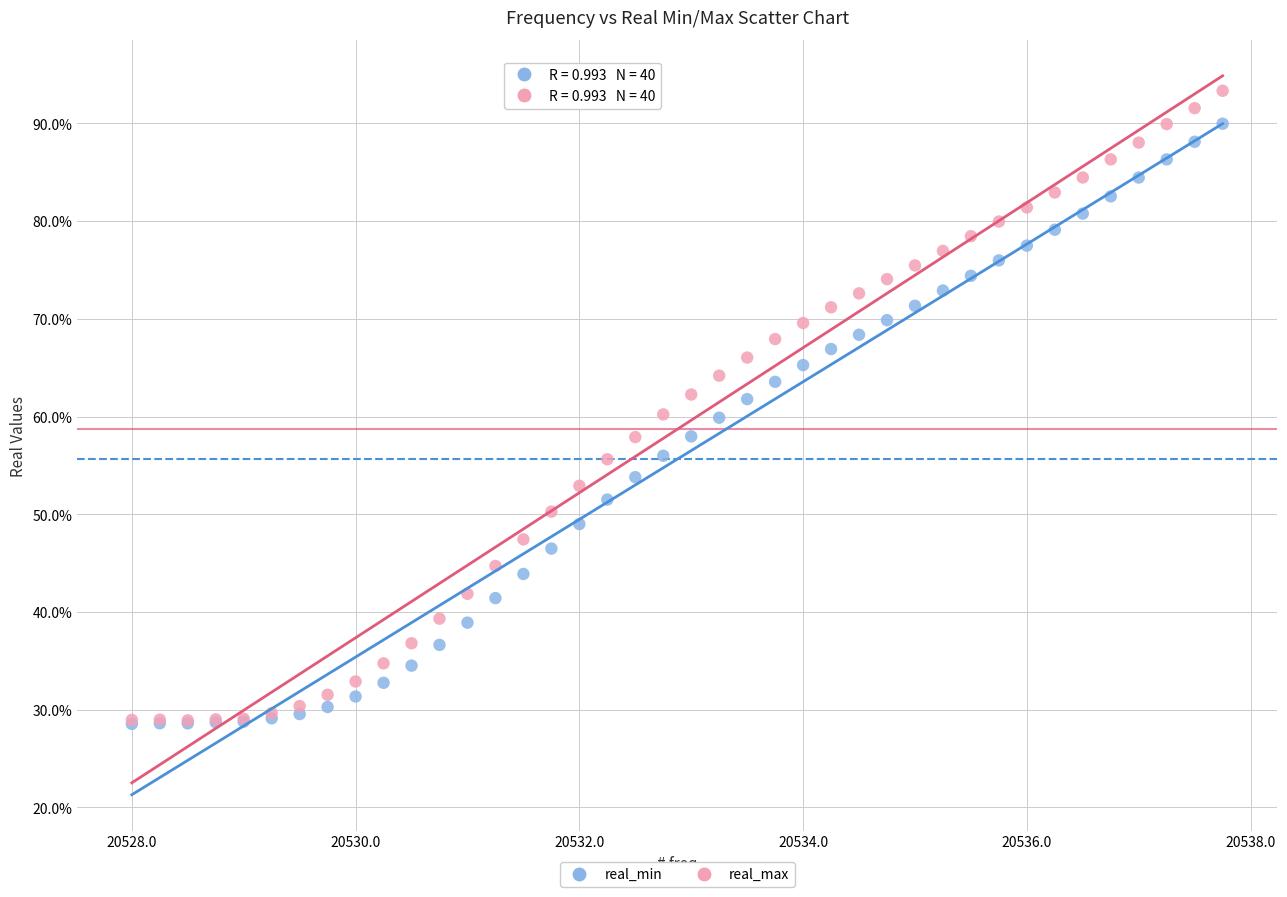

What are all the series names shown in the legend?

real_min, real_max